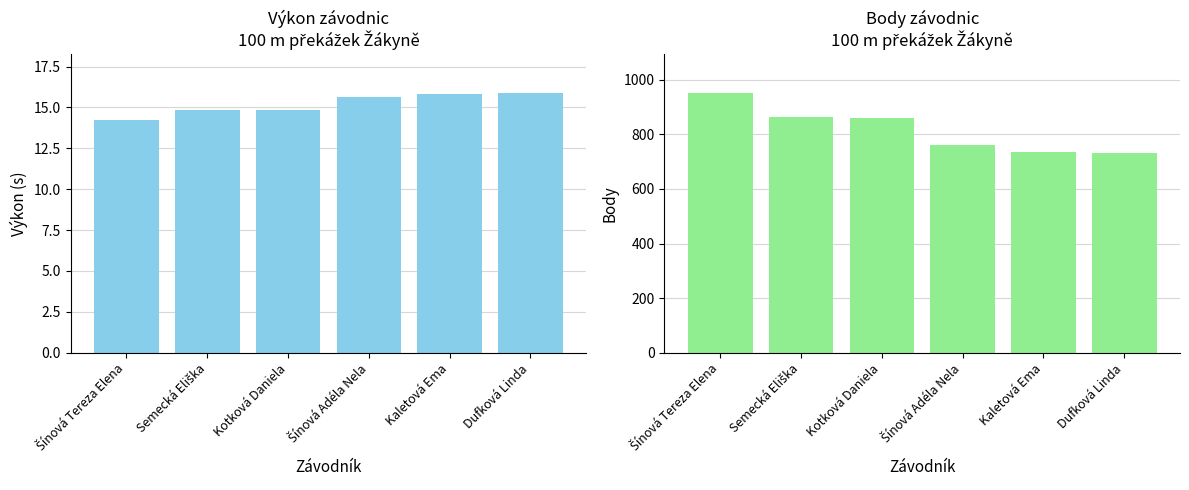

What is the smallest value displayed?

14.2